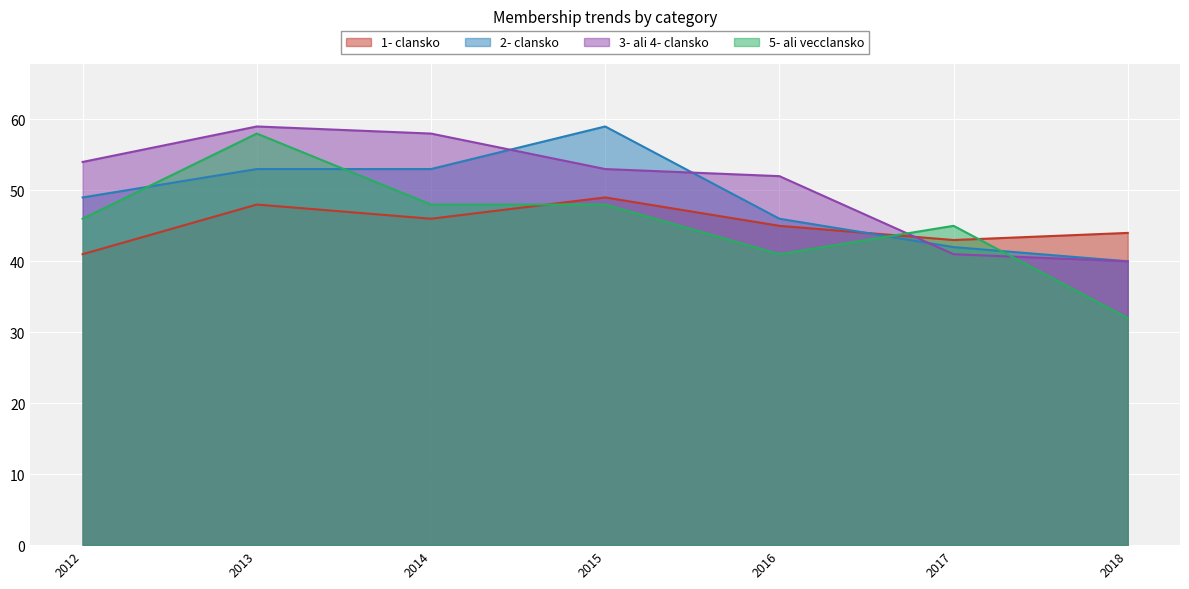

List the labels in order of 3- ali 4- clansko value, largest first.

2013, 2014, 2012, 2015, 2016, 2017, 2018